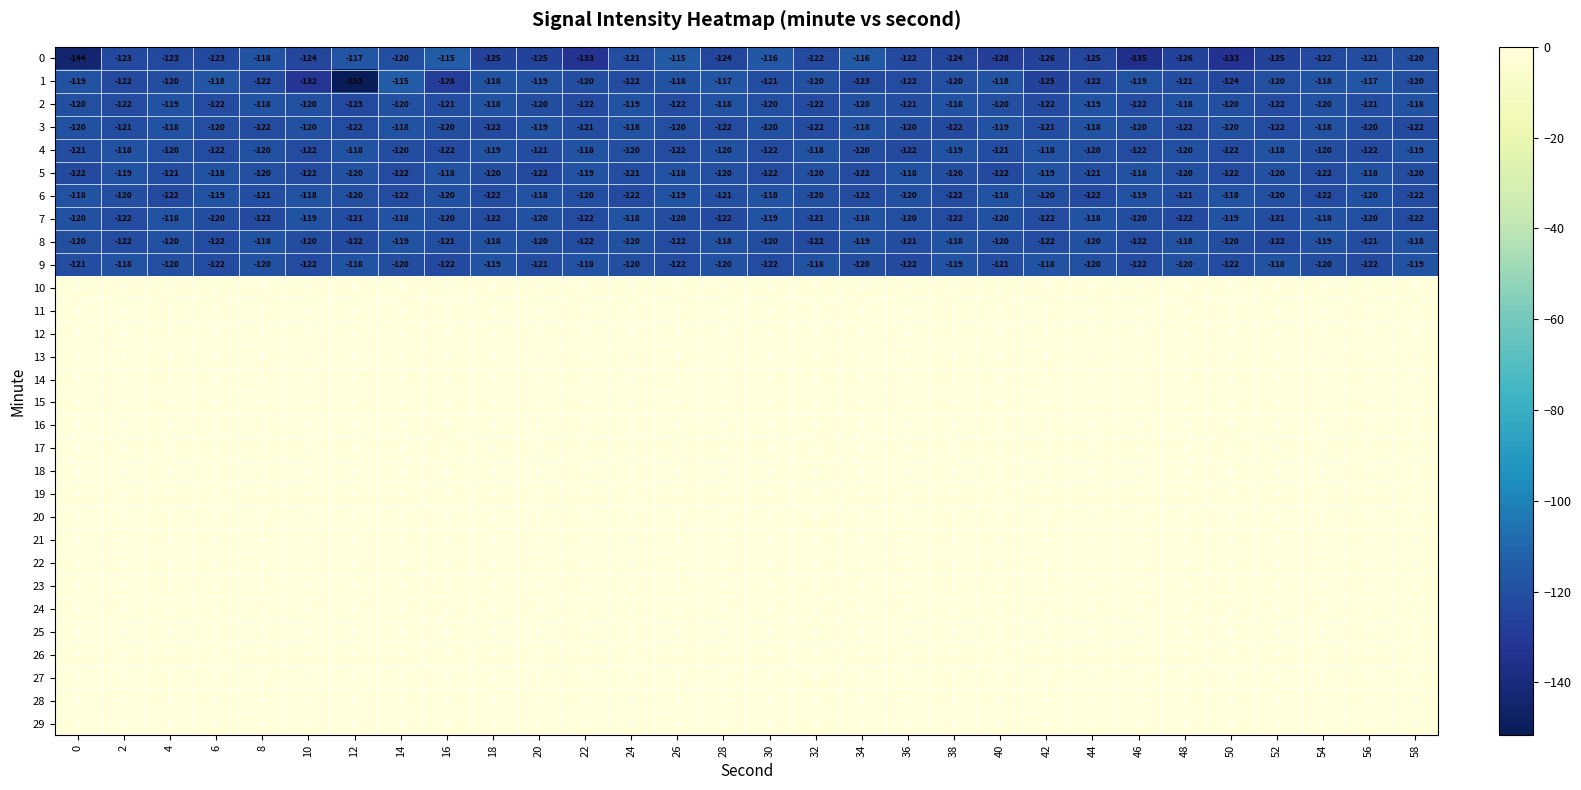

At which category is the sum across all series the highest?

14